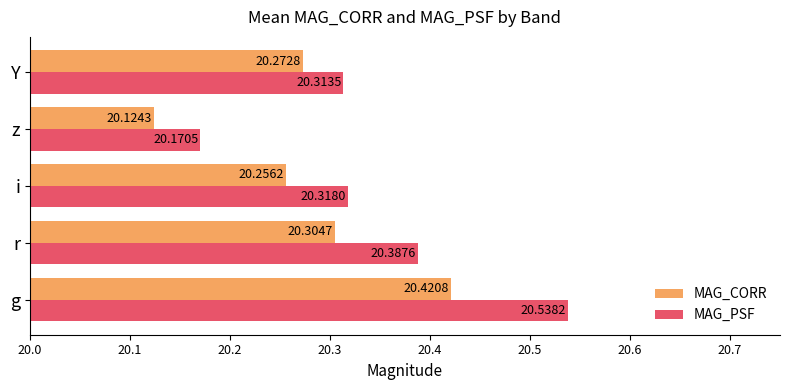

At how many categories does at least one series exceed 20?

5